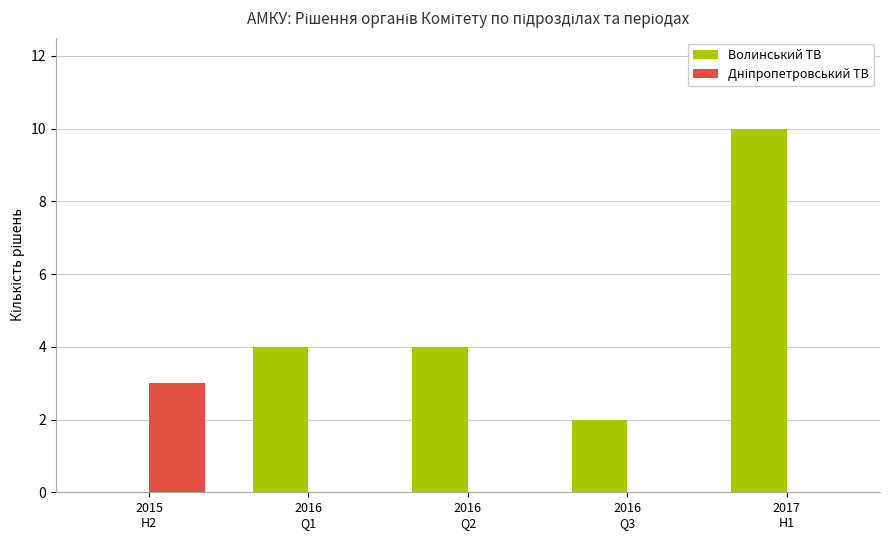

What is the greatest value displayed?

10